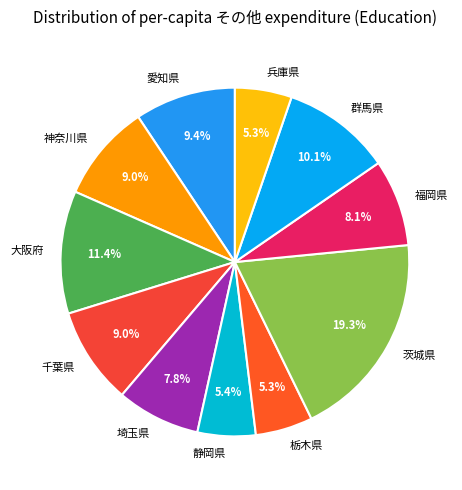

Combined, do 埼玉県 and 栃木県 account for over 50%?

No